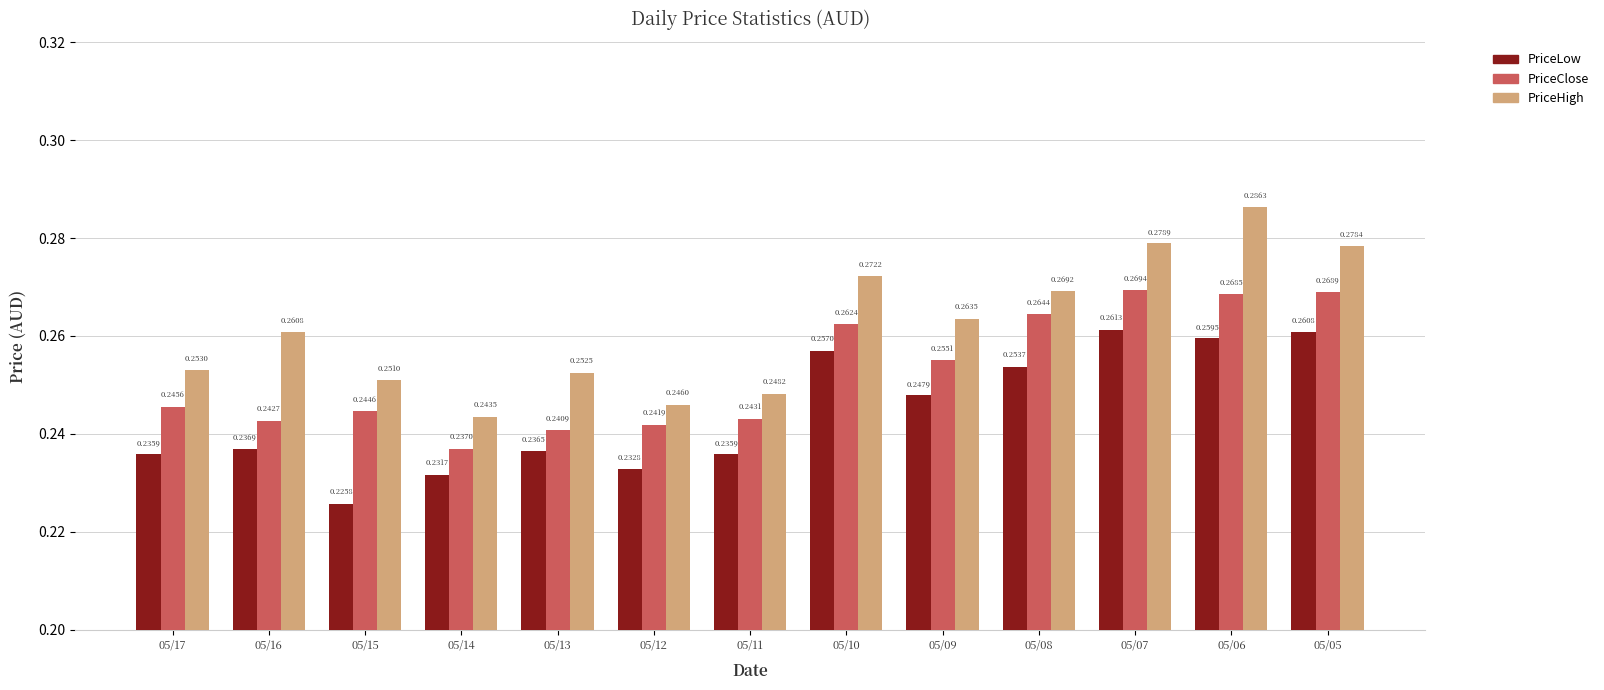

List the series in order of their peak value, lowest first.

PriceLow, PriceClose, PriceHigh